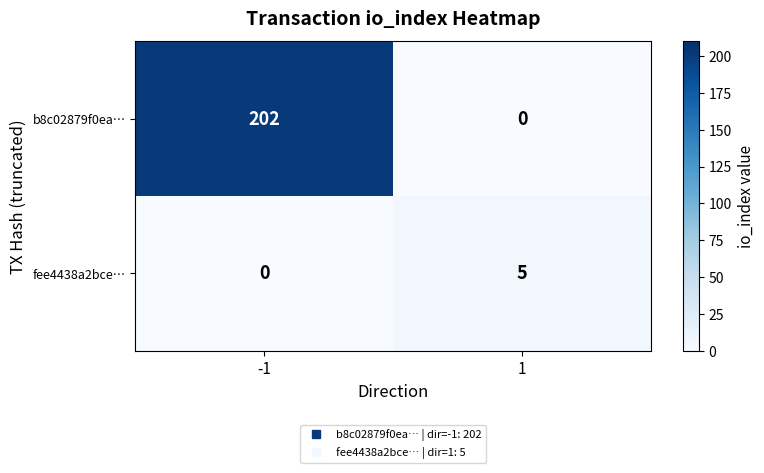

Between -1 and 1, which series saw the biggest shift?

b8c02879f0ea…